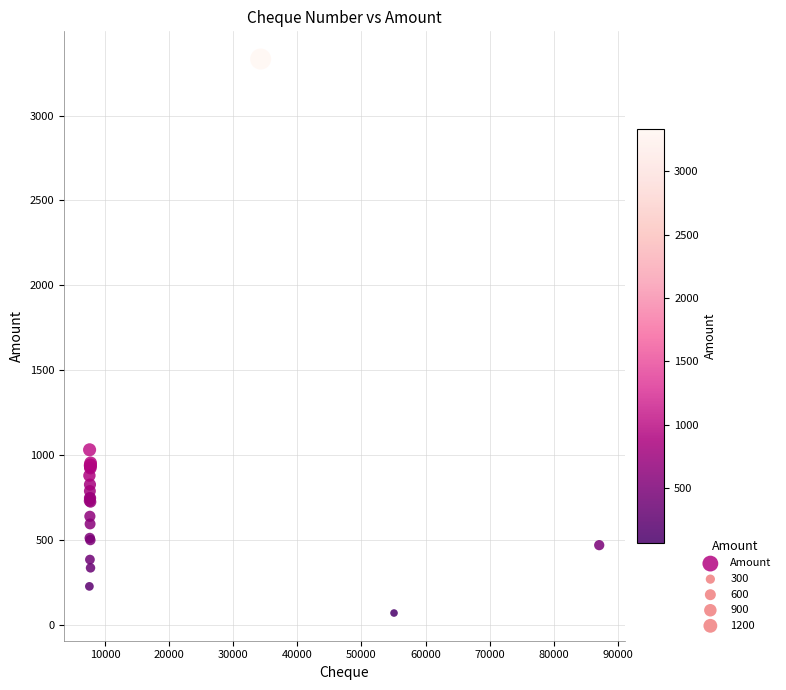

What Y value in the scatter plot is closest to 1700?

1030